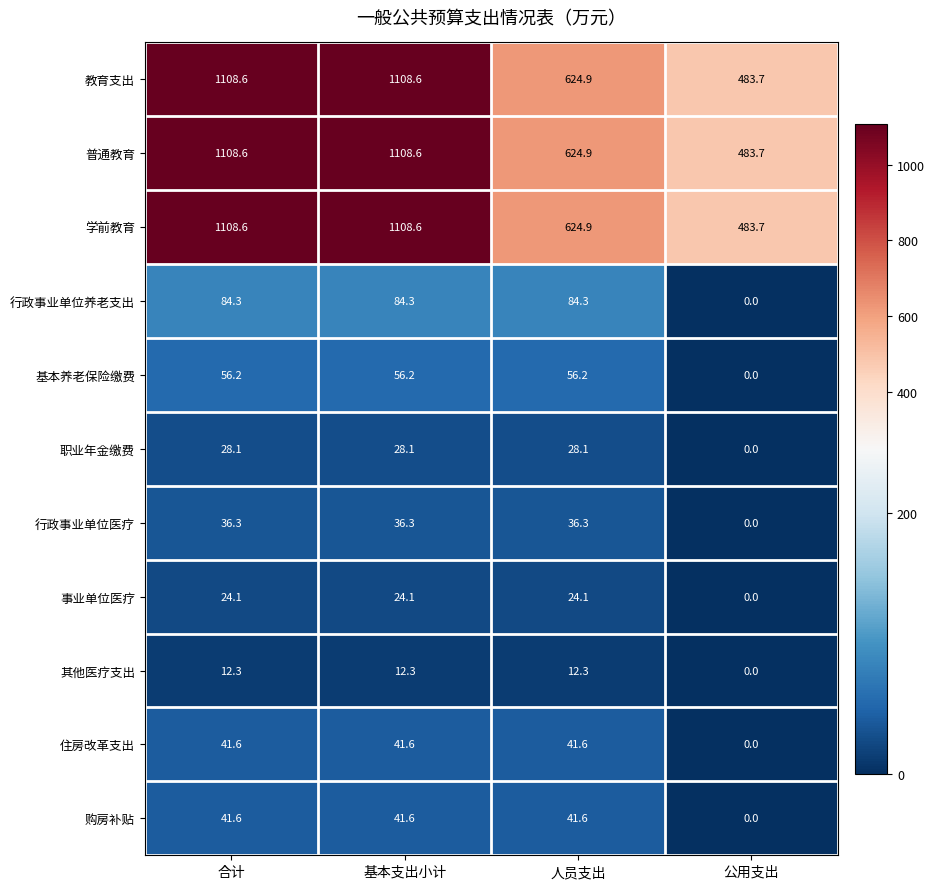

What is the sum of all 其他医疗支出 values?

36.9